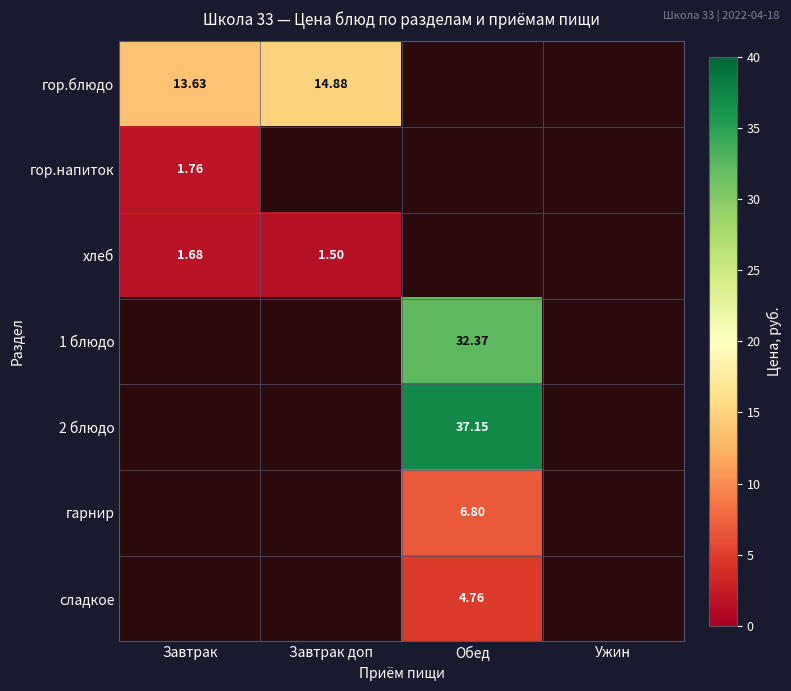

At which label does гор.блюдо reach its minimum?

Завтрак